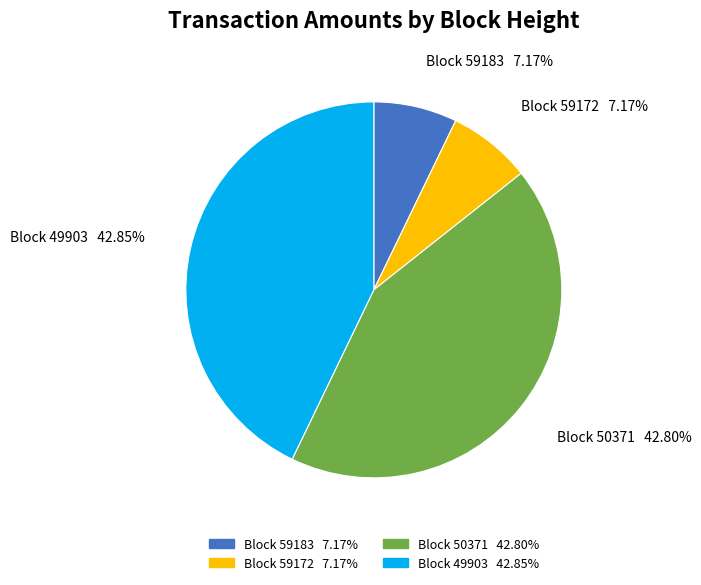

Is there a majority slice in this chart?

No